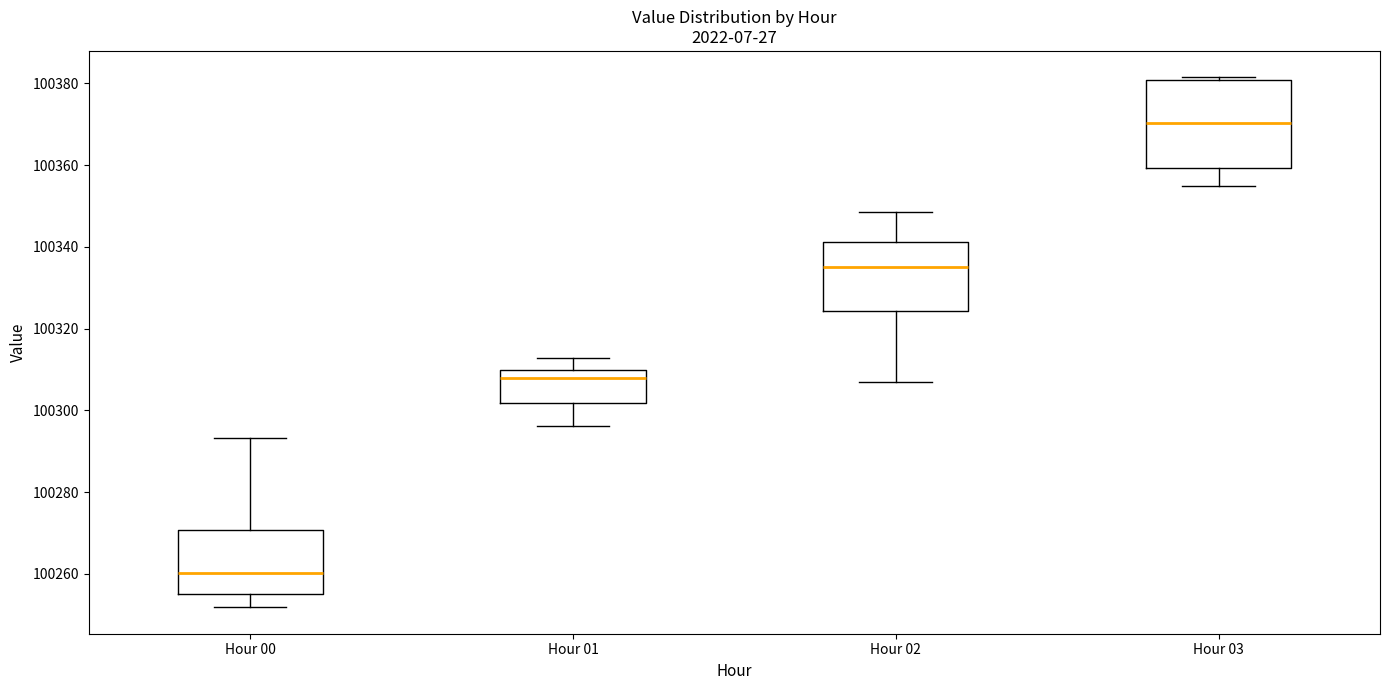

Reading left to right, read every box against the y-axis: the position of its median line, the range the box covers, and the ends of its whiskers. The values are not printed on the chart, so give them approximately, as read against the axis.

Hour 00: median 100260, box 100256 to 100270, whiskers 100252 to 100294
Hour 01: median 100308, box 100302 to 100310, whiskers 100296 to 100312
Hour 02: median 100336, box 100324 to 100342, whiskers 100308 to 100348
Hour 03: median 100370, box 100360 to 100380, whiskers 100354 to 100382